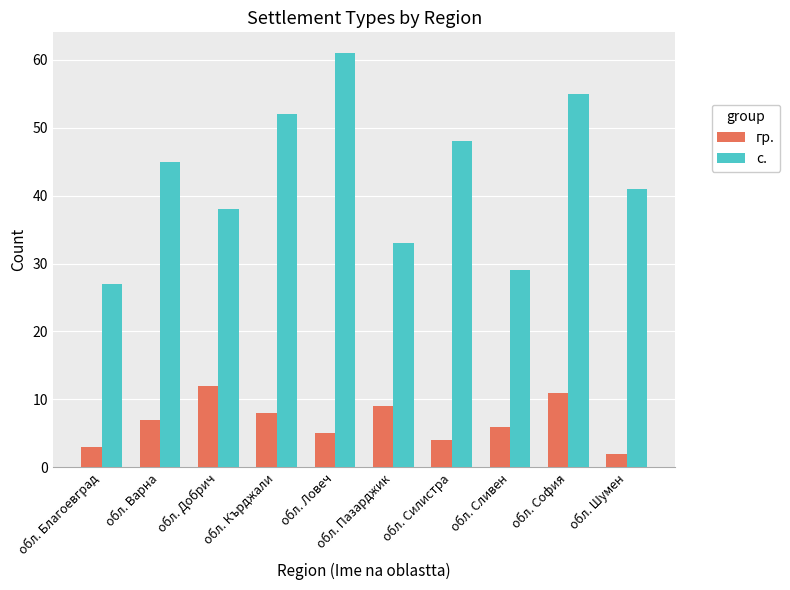

Rank the series by their maximum value, from highest to lowest.

с., гр.